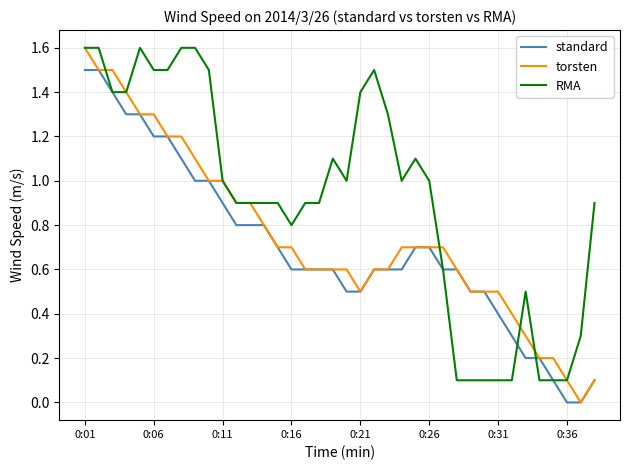

Which series has the largest total across all categories?

RMA